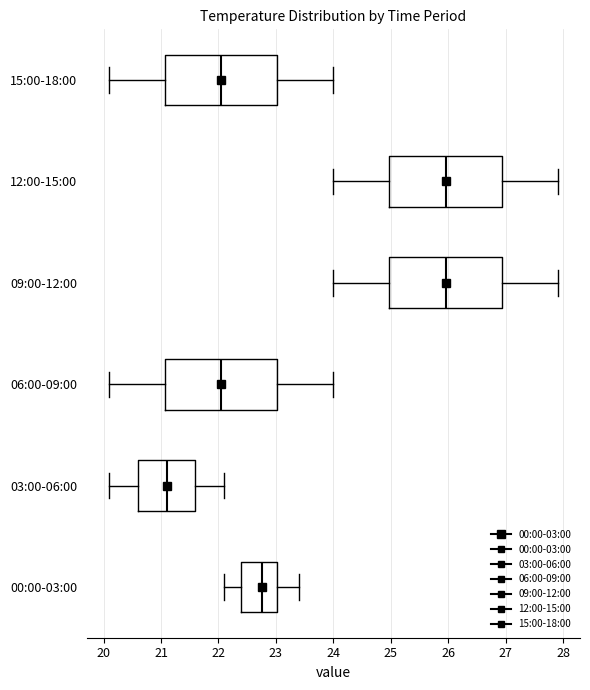

Reading bottom to top, read every box against the x-axis: the position of its median line, the range the box covers, and the ends of its whiskers. The values are not printed on the chart, so give them approximately, as read against the axis.

00:00-03:00: median 22.8, box 22.4 to 23.0, whiskers 22.1 to 23.4
03:00-06:00: median 21.1, box 20.6 to 21.6, whiskers 20.1 to 22.1
06:00-09:00: median 22.1, box 21.1 to 23.0, whiskers 20.1 to 24.0
09:00-12:00: median 26.0, box 25.0 to 26.9, whiskers 24.0 to 27.9
12:00-15:00: median 26.0, box 25.0 to 26.9, whiskers 24.0 to 27.9
15:00-18:00: median 22.1, box 21.1 to 23.0, whiskers 20.1 to 24.0